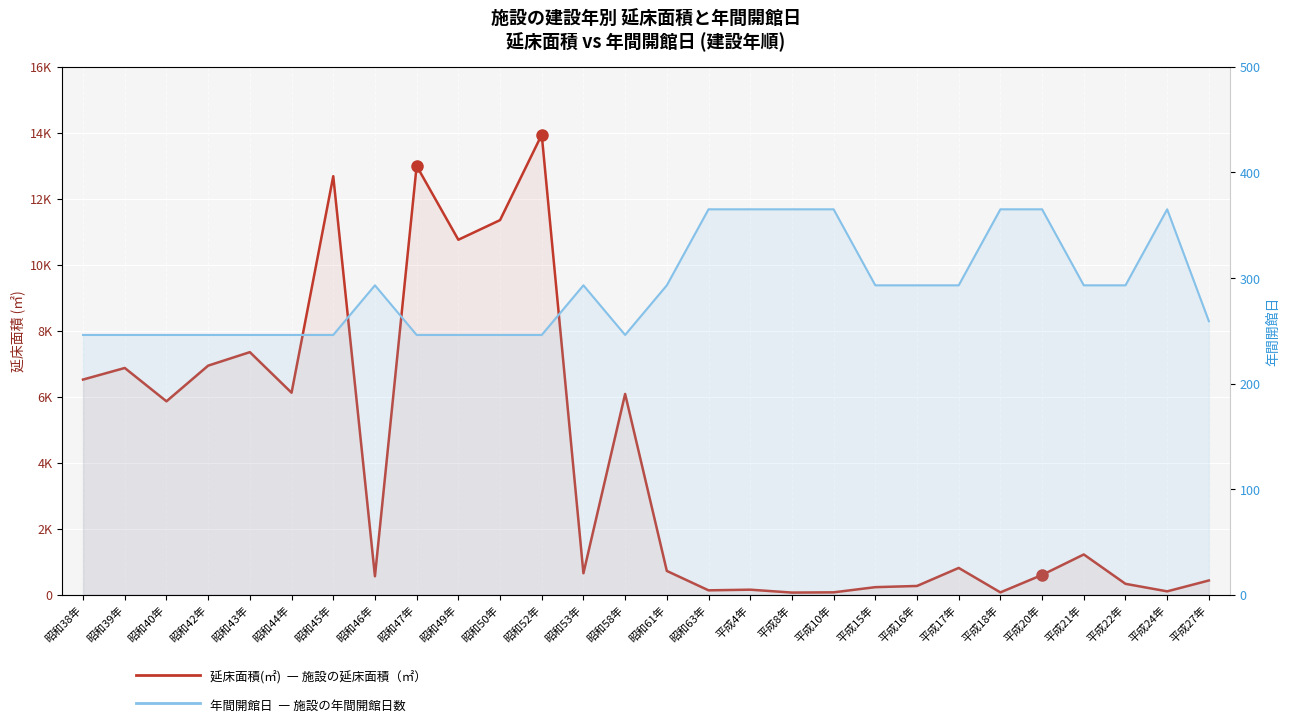

What is the sum of the 延床面積(㎡) values at 平成10年 and 昭和44年?

6192.5